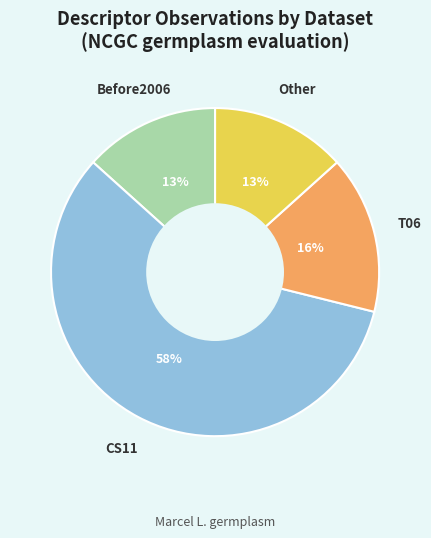

Which category has the biggest portion of the pie?

CS11